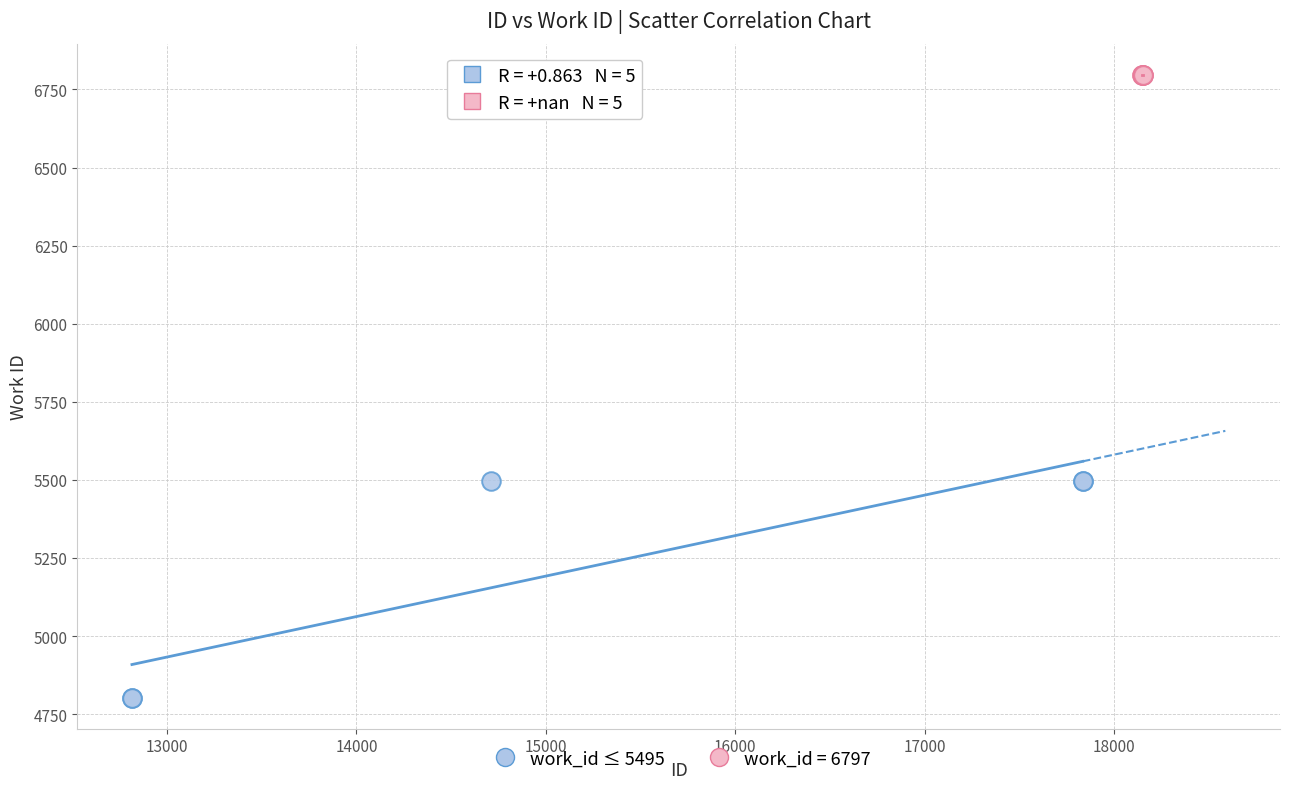

Which series reaches the maximum Y coordinate?

work_id = 6797